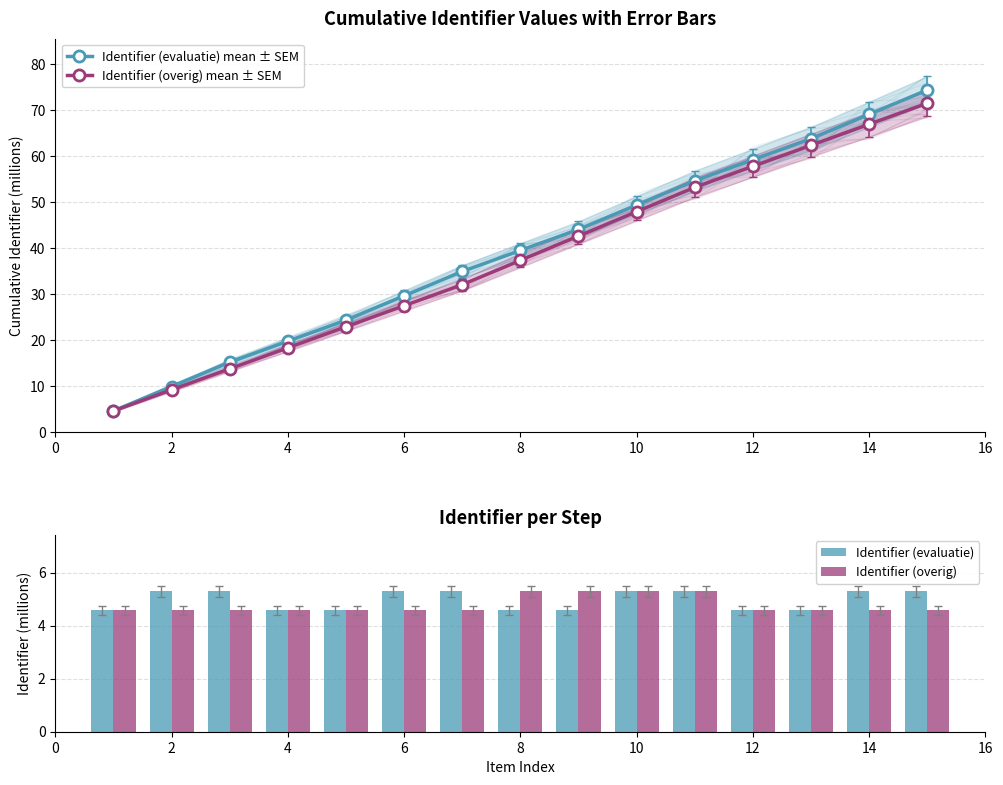

Which series has the widest spread of values?

Identifier (evaluatie) mean ± SEM